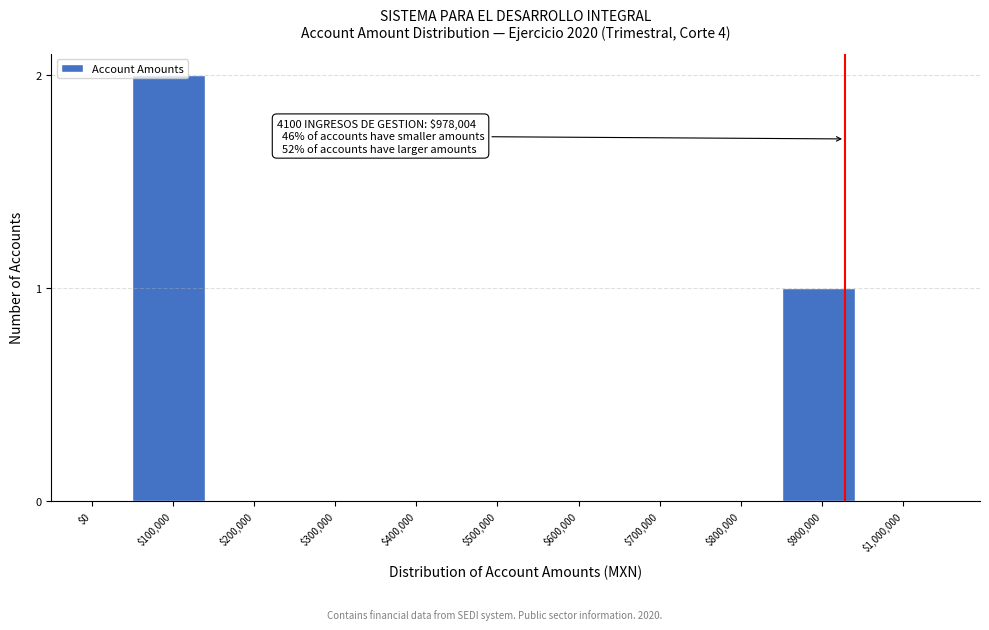

Which label corresponds to the largest value in the chart?

$100,000